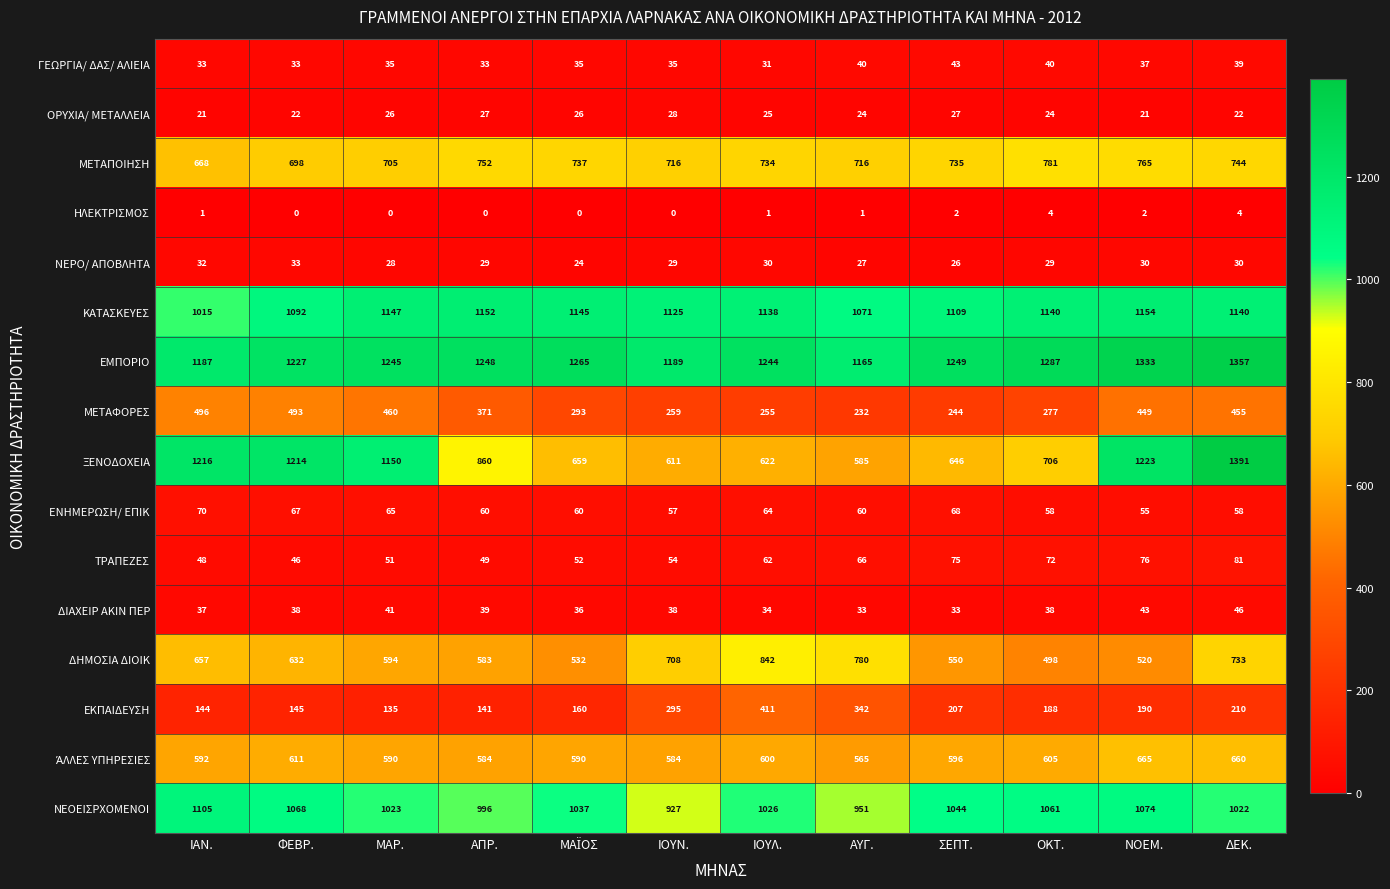

Is it true that ΗΛΕΚΤΡΙΣΜΟΣ equals 1 at ΙΑΝ.?

True